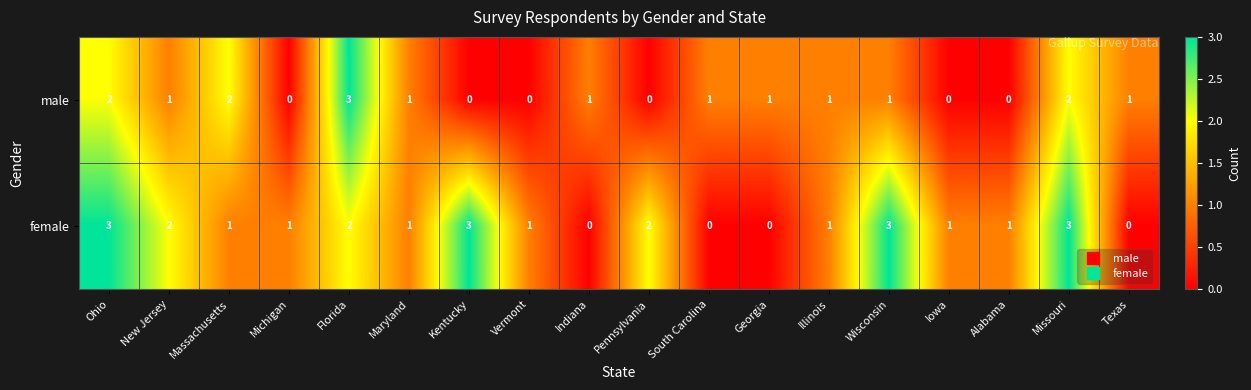

The female series shows 2 at Florida. True or false?

True